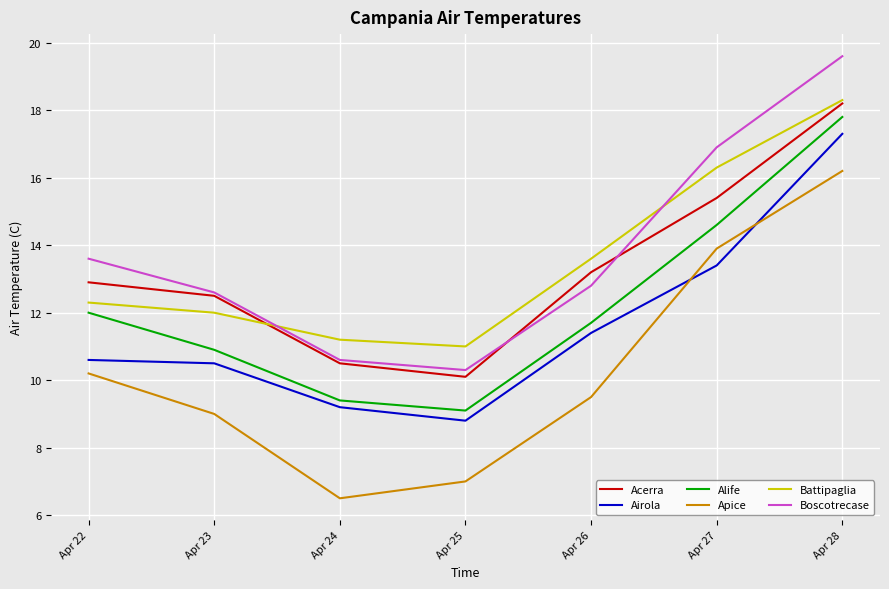

Which label corresponds to the smallest value in the chart?

Apr 24